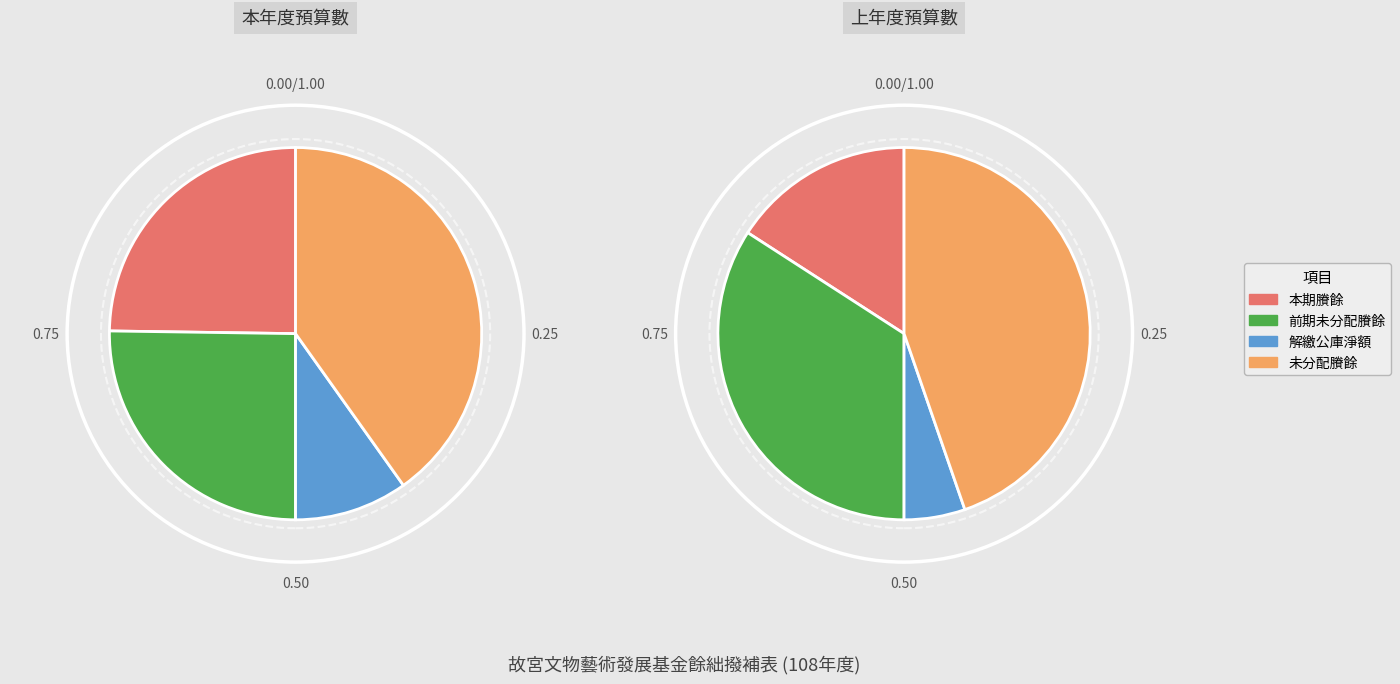

Is it true that 前期未分配賸餘 is 25% of the pie?

True